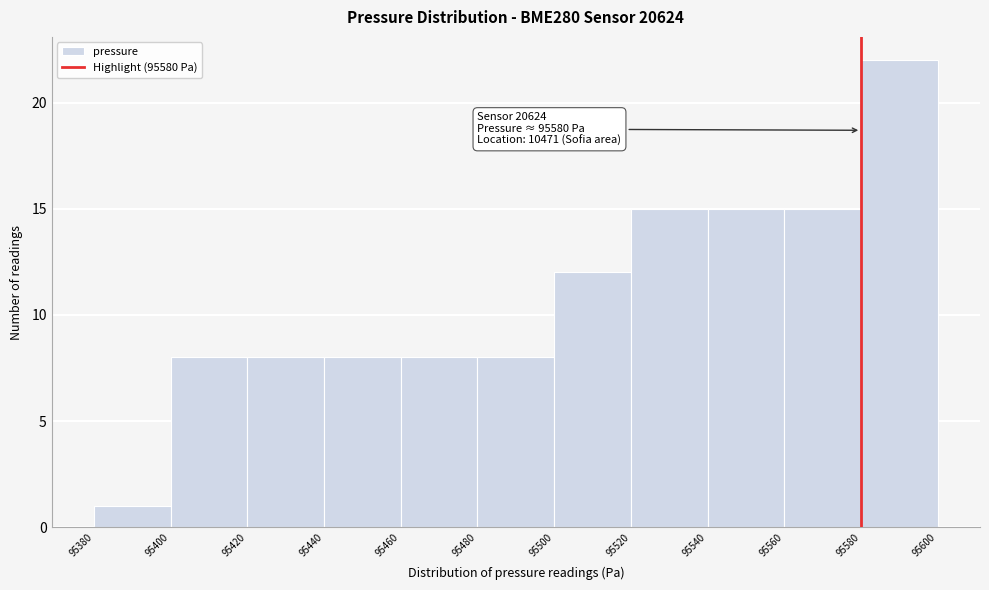

Over which range of the x-axis is the bar tallest?

95580 to 95600